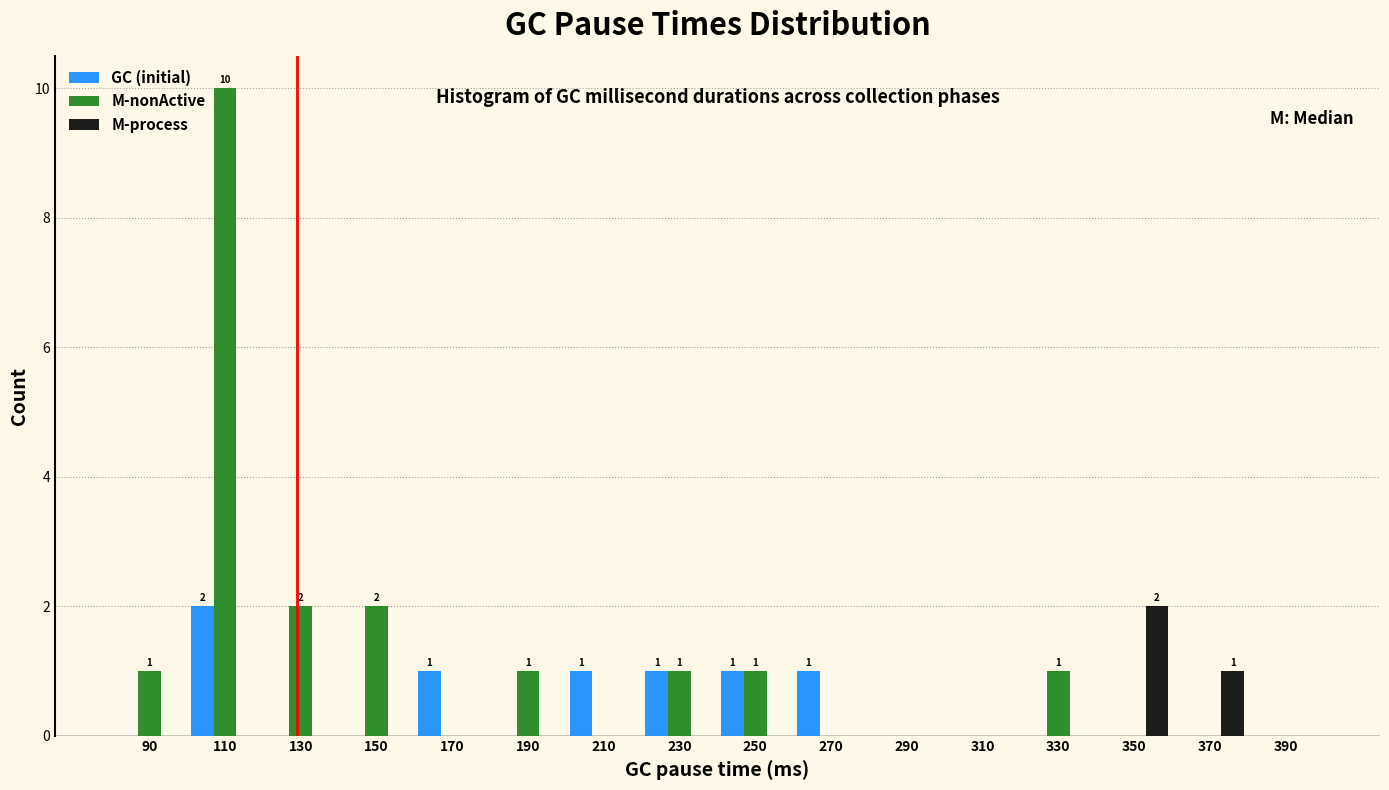

In the M-process series, which range on the x-axis has the tallest bar?

340 to 360